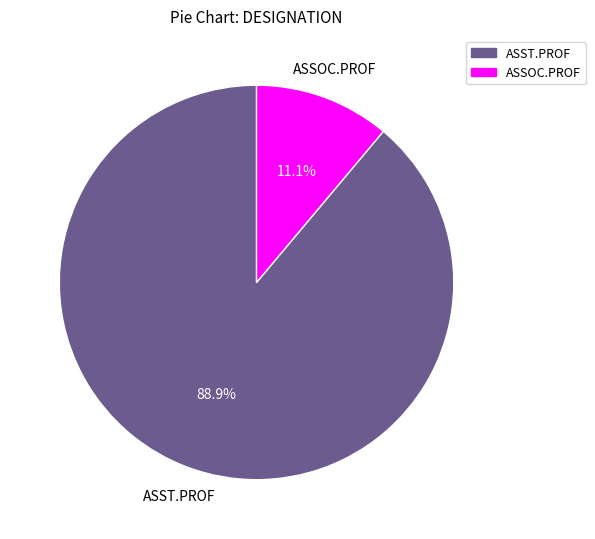

To the nearest percent, what is the difference between the largest and smallest slice percentages?

78%